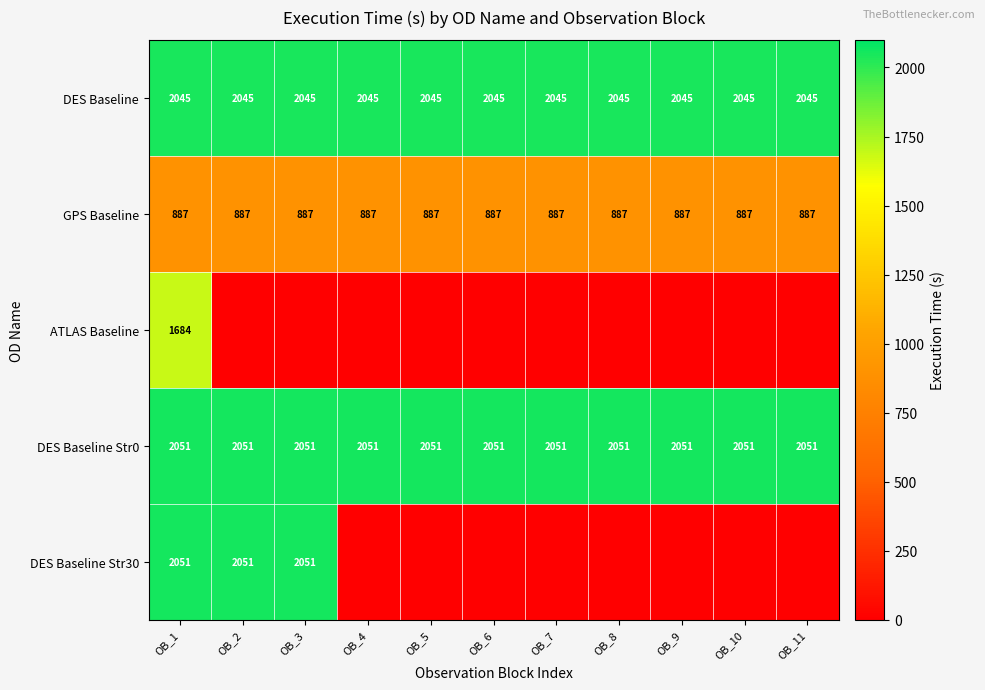

At which category is the sum across all series the highest?

OB_1